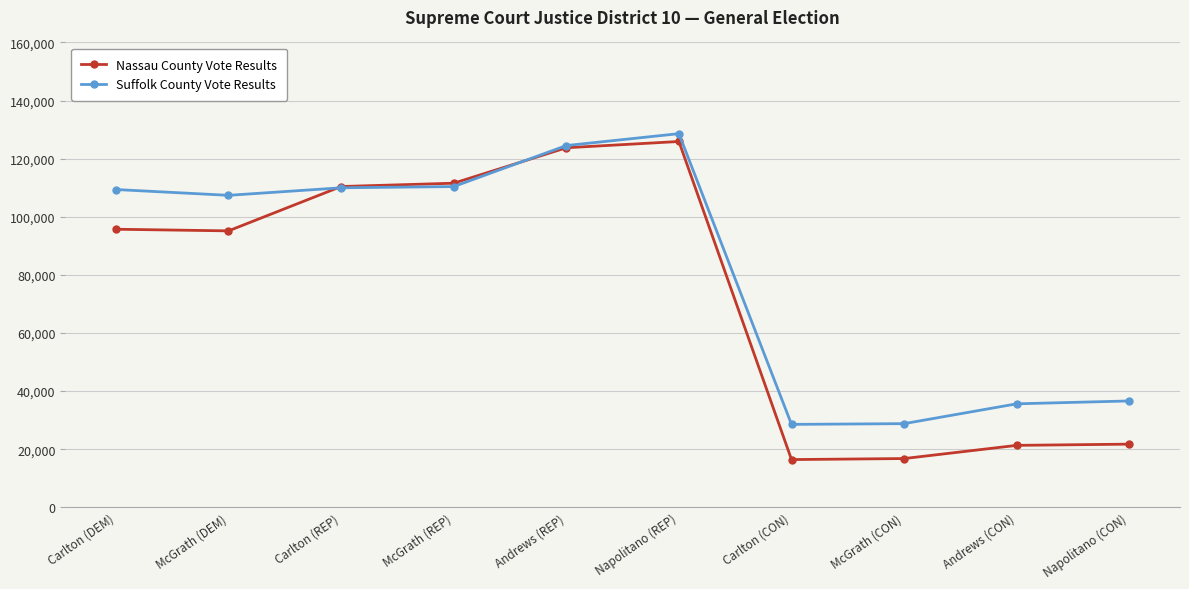

List the series in order of their peak value, highest first.

Suffolk County Vote Results, Nassau County Vote Results